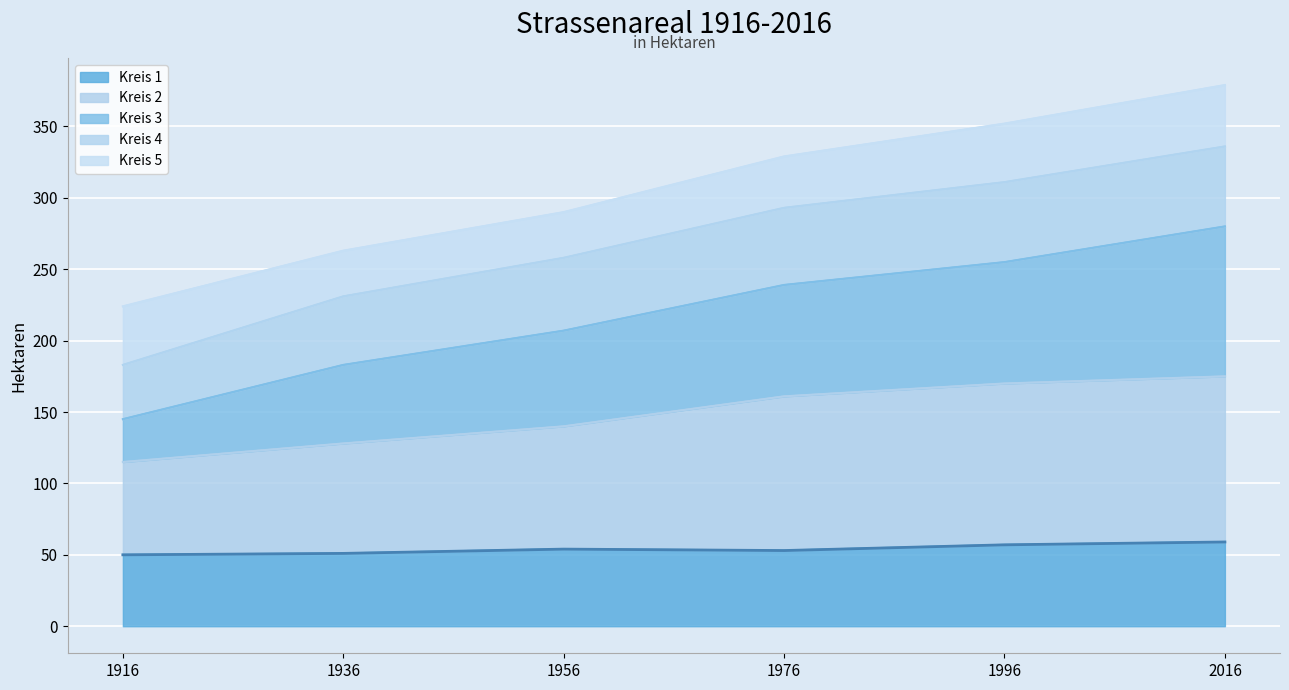

What is the total value across all series at 1936?

263